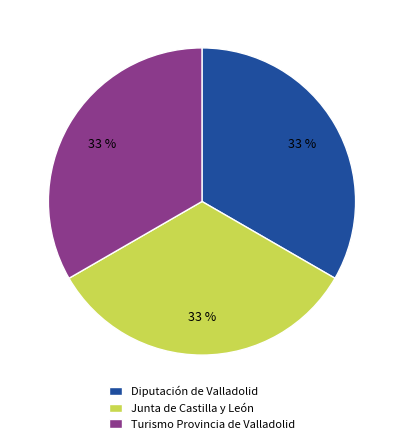

Do Junta de Castilla y León and Diputación de Valladolid together represent more than half of the pie?

Yes